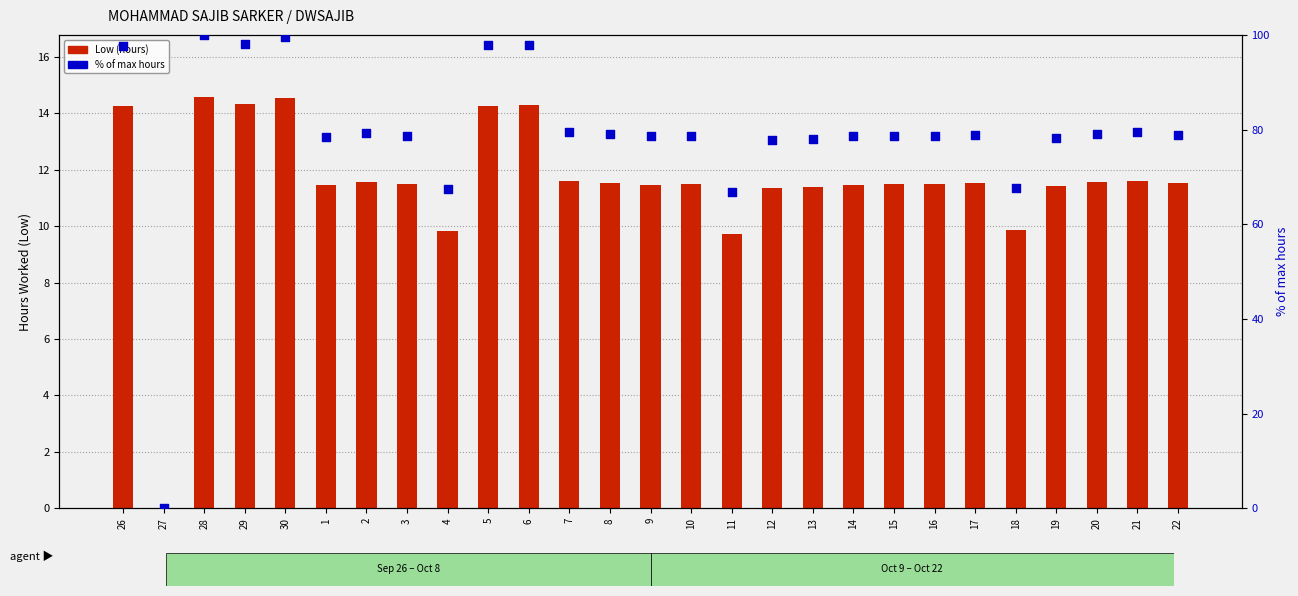

Which series reaches the maximum Y coordinate?

% of max hours